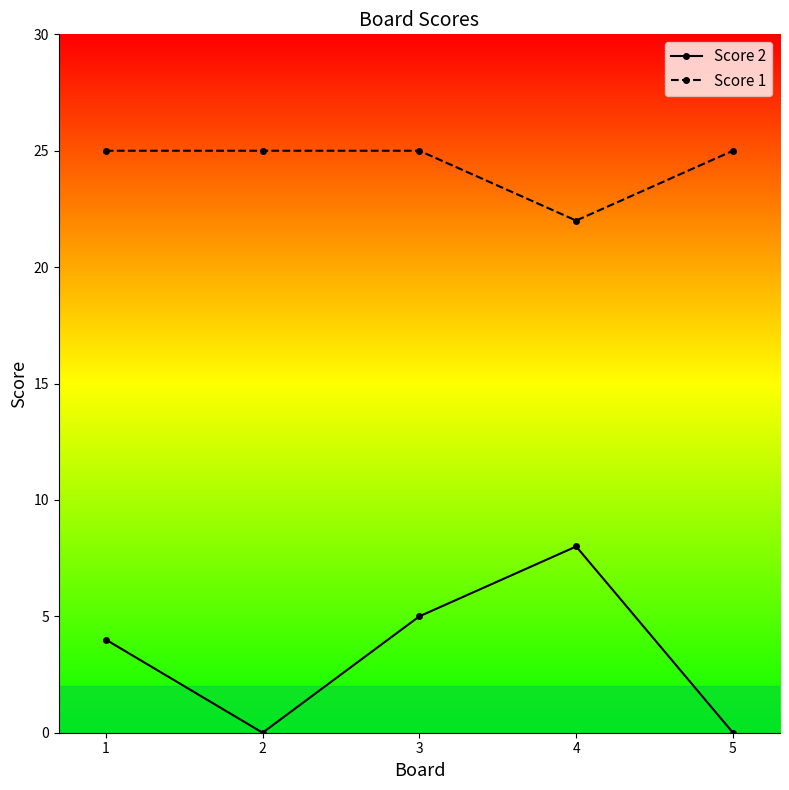

True or false: Score 2 has more than 2 interior local peaks.

False